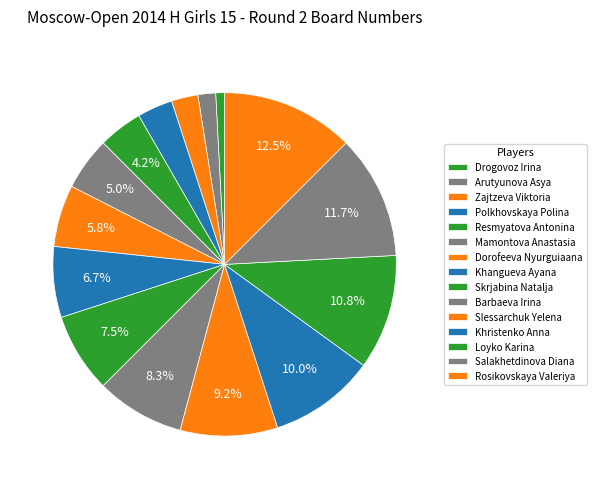

How many slices are in this pie chart?

15